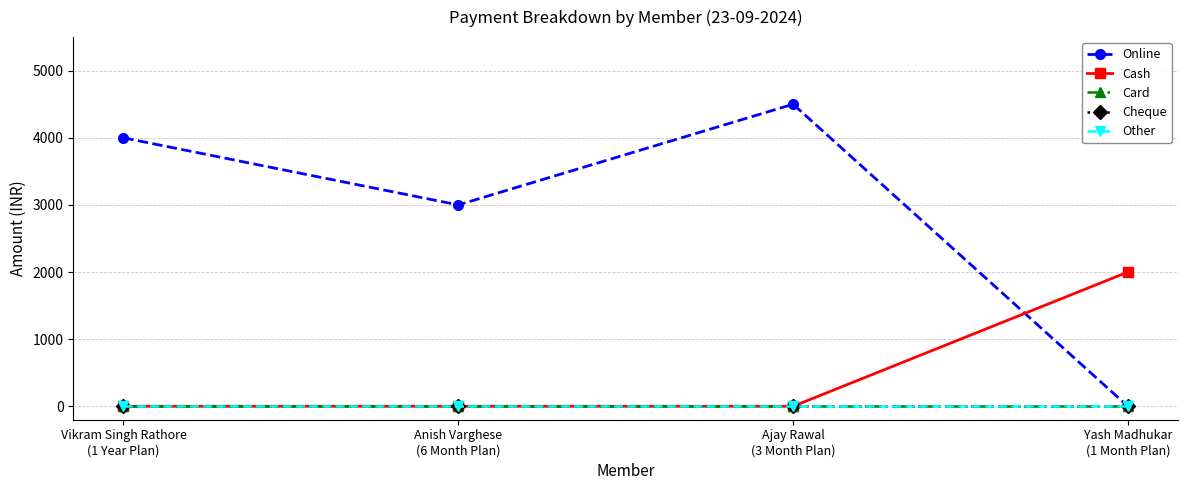

How many Cash values are between 0 and 2000?

4